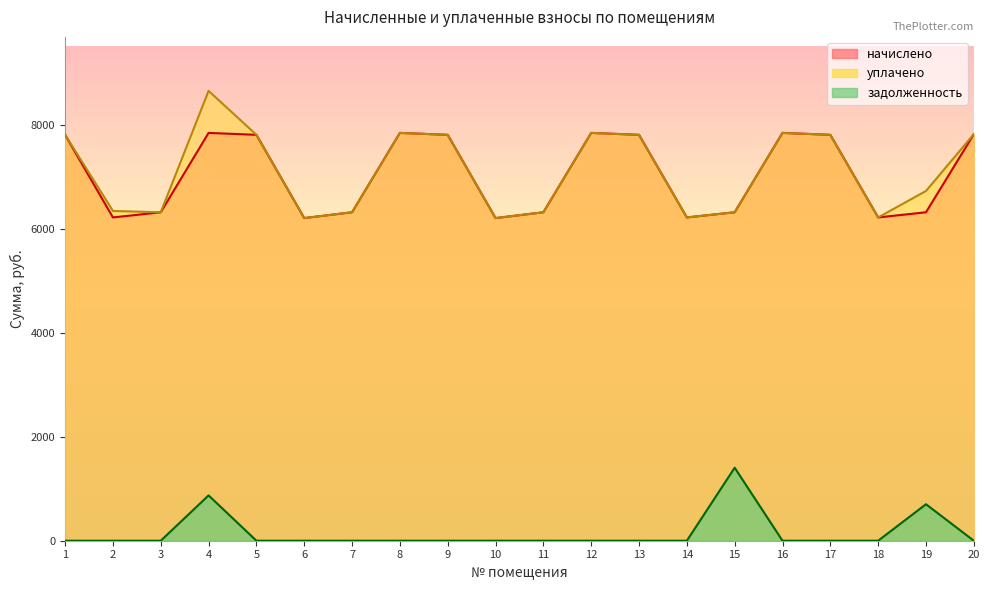

Rank the series by their maximum value, from lowest to highest.

задолженность, начислено, уплачено